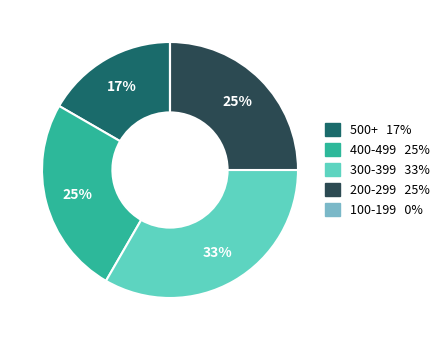

To the nearest percent, what is the difference between the largest and smallest slice percentages?

33%